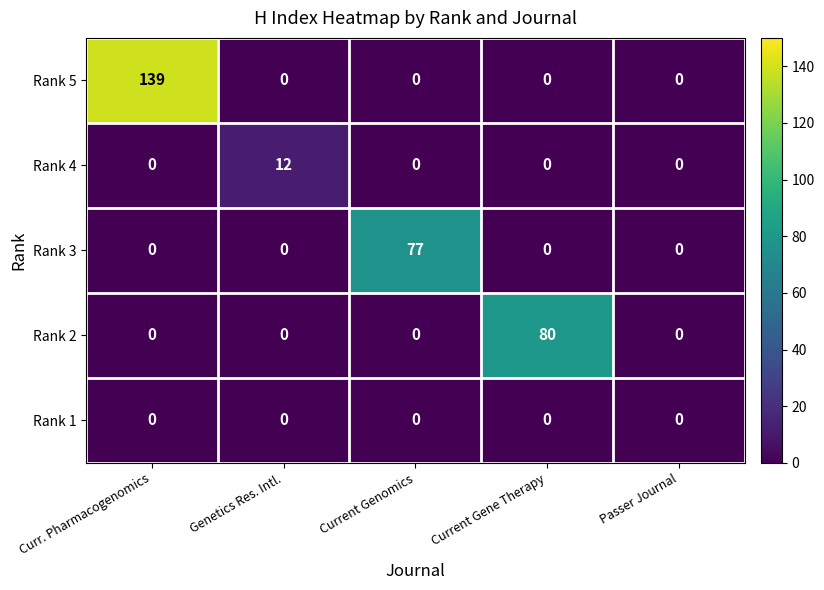

What is the spread (max minus min) of values at Current Gene Therapy?

80